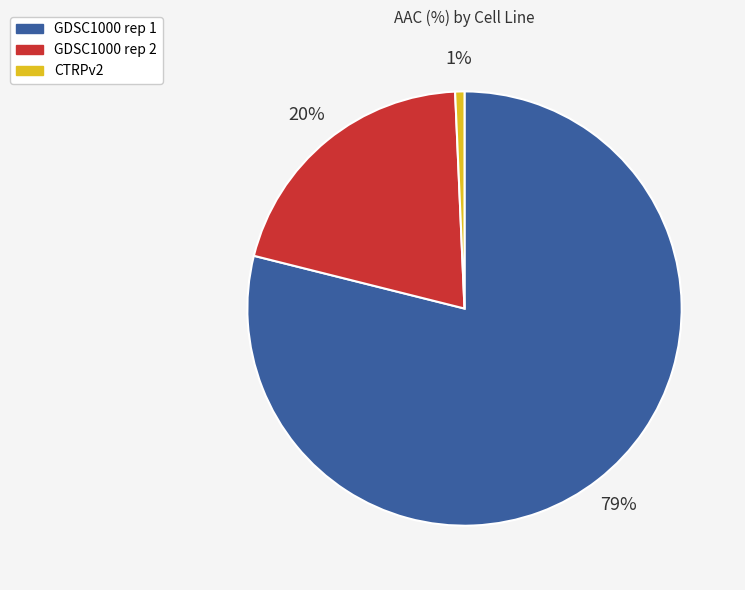

Is the sum of CTRPv2 and GDSC1000 rep 2 greater than half?

No